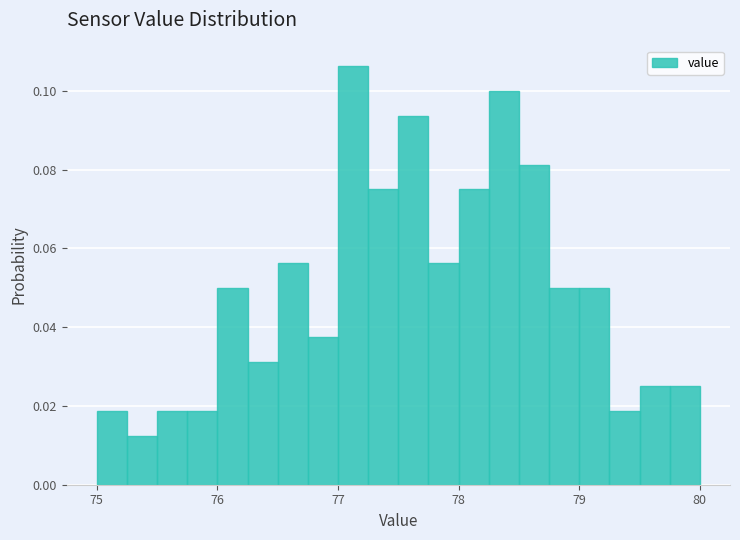

Read against the x-axis, roughly where is the centre of the tallest bar?

77.1